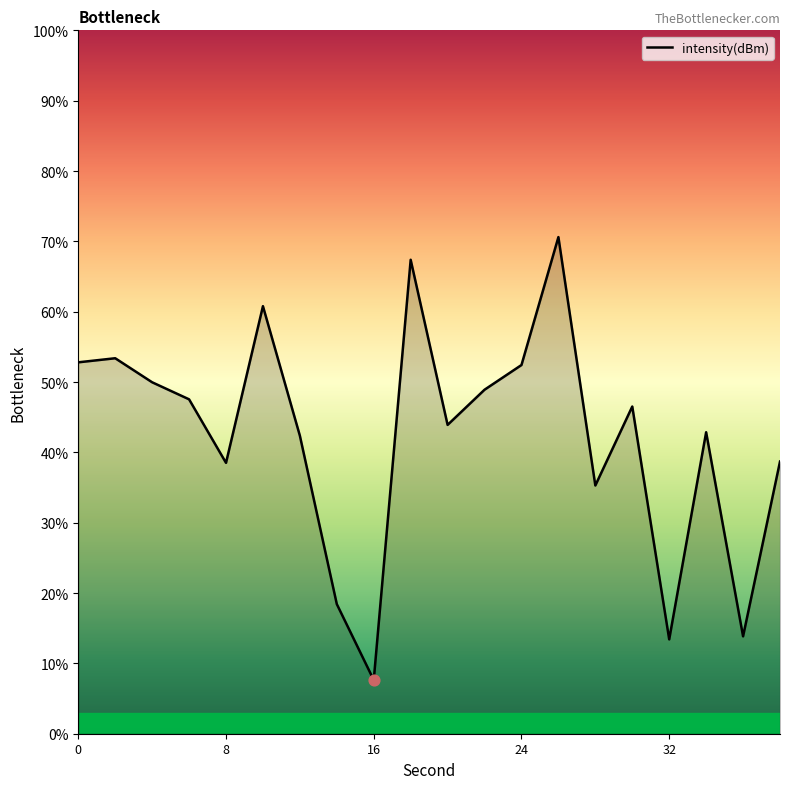

What is the difference between the maximum and minimum values?

63.0